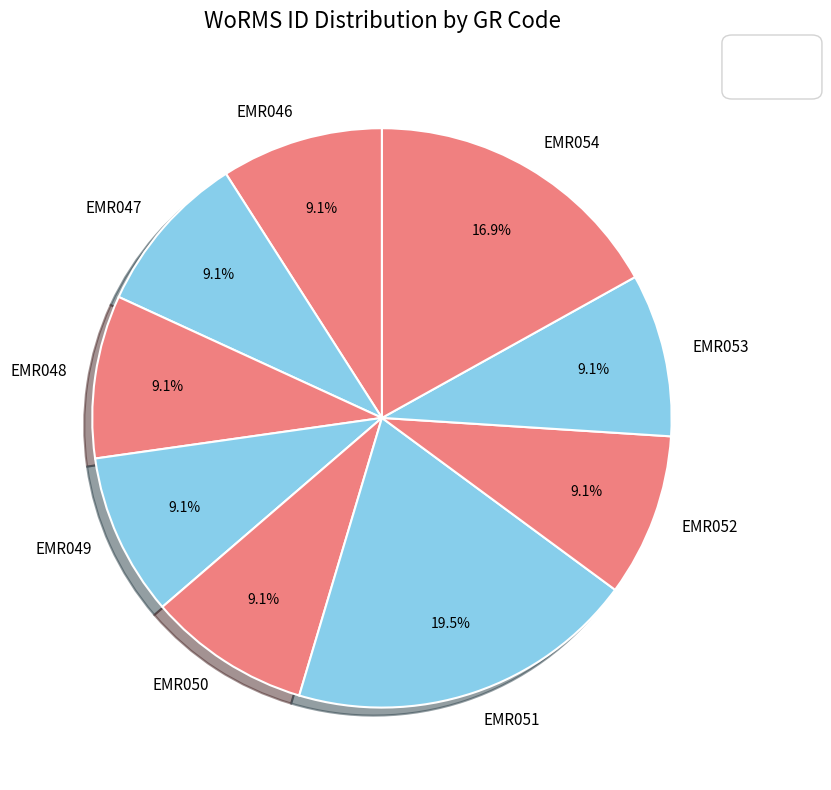

Approximately how many times larger is the value at EMR053 compared to EMR051?

0.5